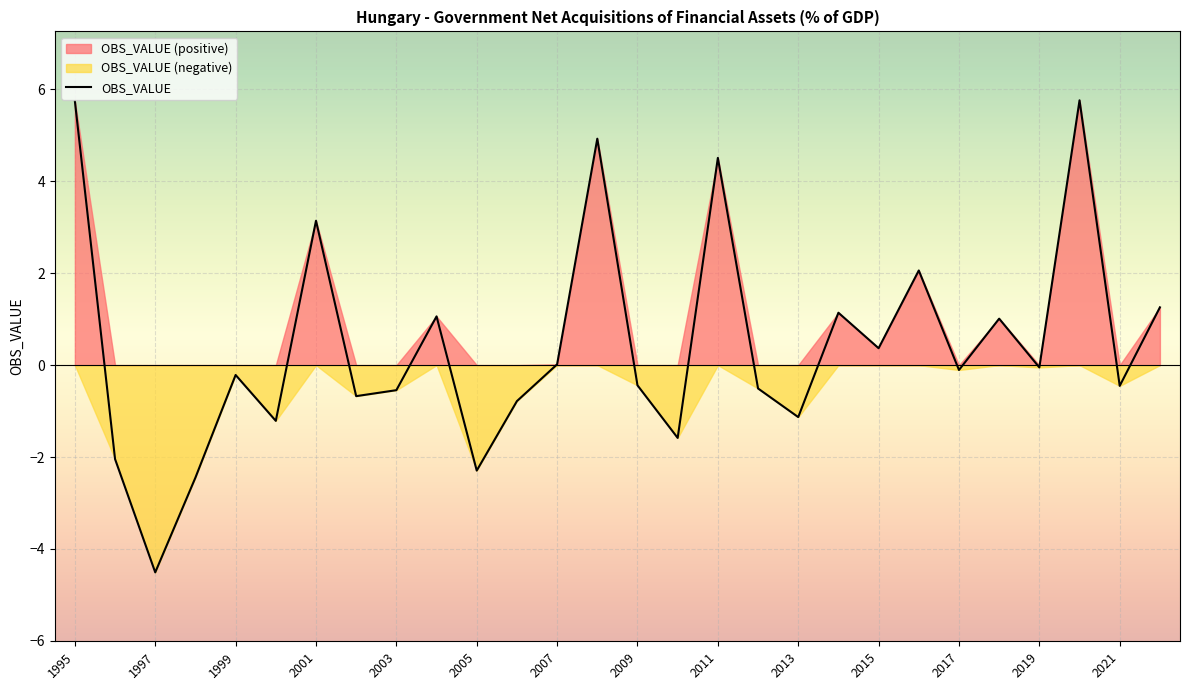

How many positive values are there?

12